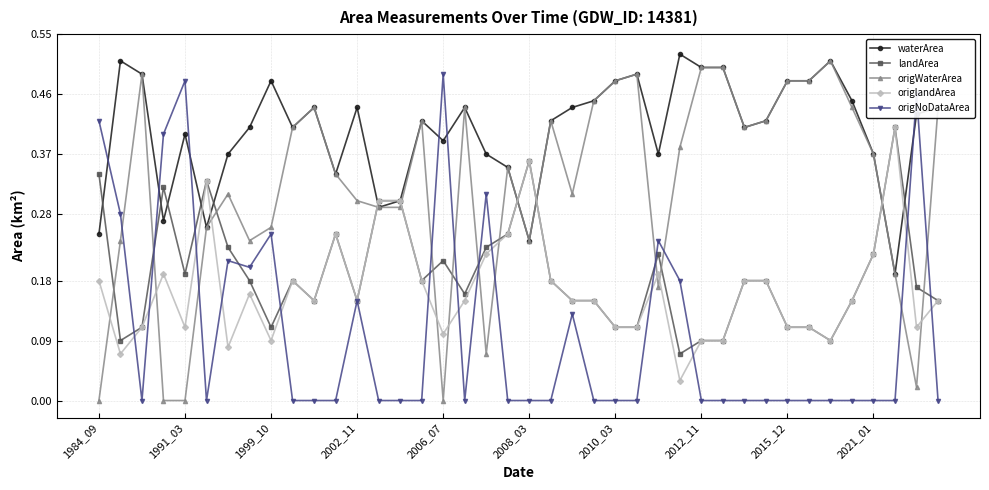

Which series ends up on top after the final intersection of landArea and origWaterArea?

origWaterArea